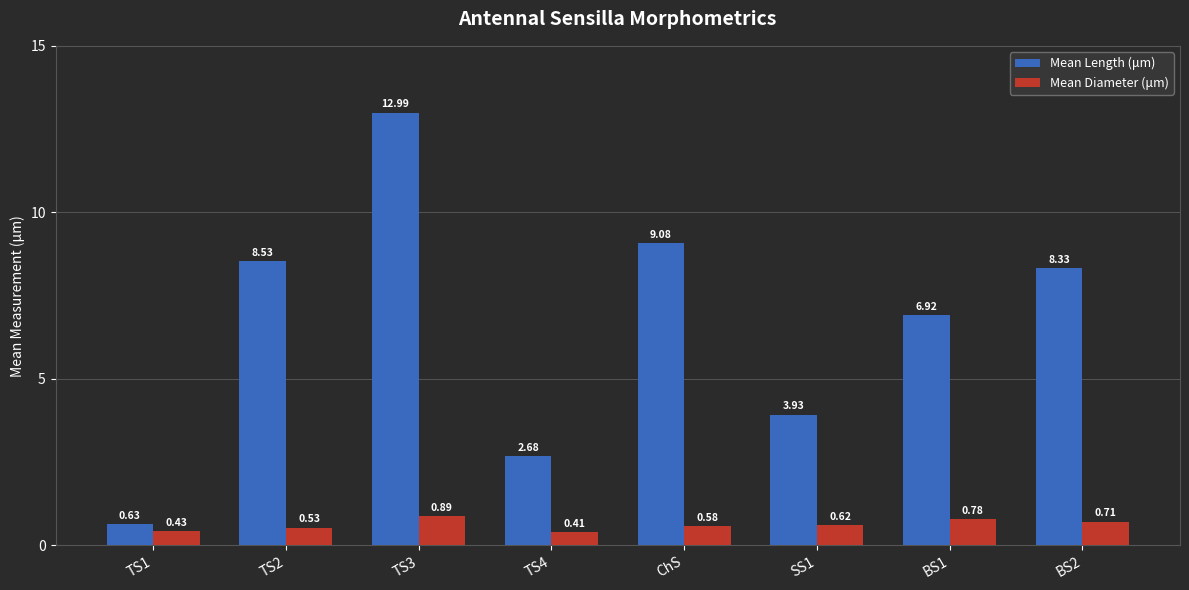

What are all the series names shown in the legend?

Mean Length (μm), Mean Diameter (μm)